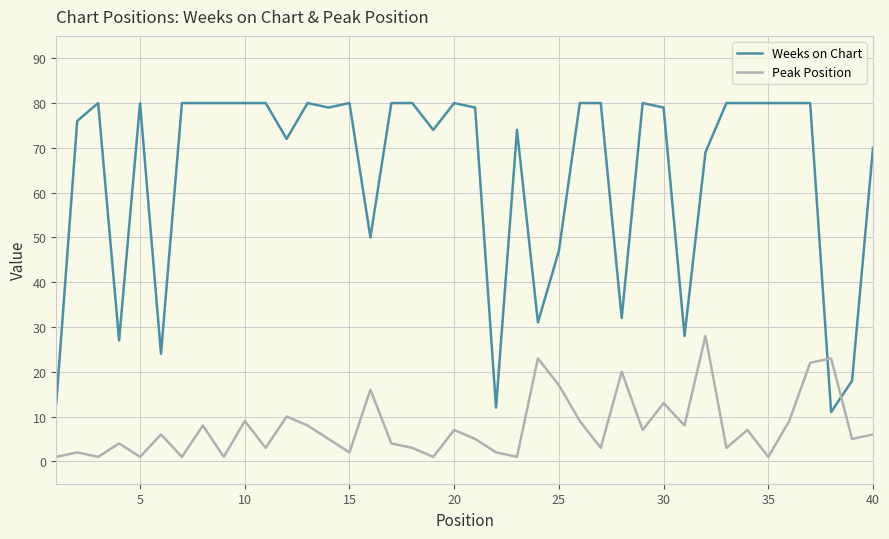

What is the maximum value shown in the chart?

80